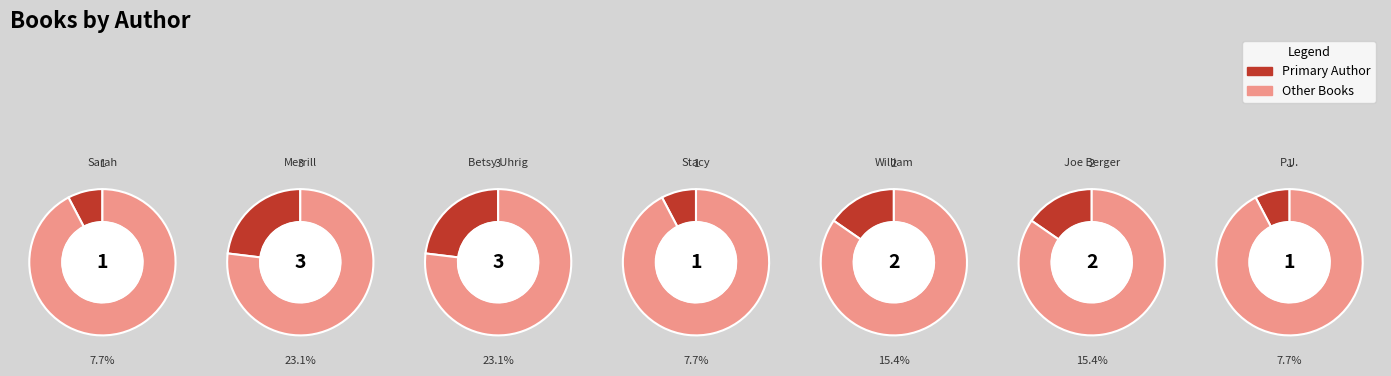

Do P.J. Bracegirdle and Stacy DeKeyser together represent more than half of the pie?

No